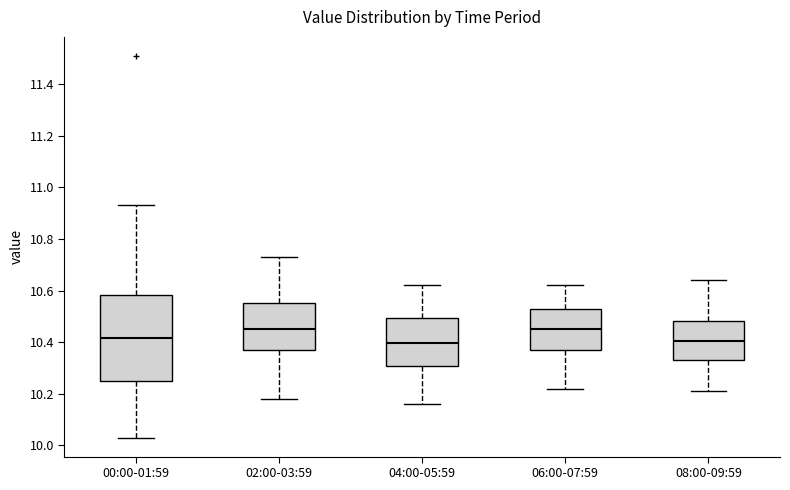

Where does the median line of the box for 04:00-05:59 sit on the y-axis? The values are not printed on the chart, so give them approximately, as read against the axis.

10.40